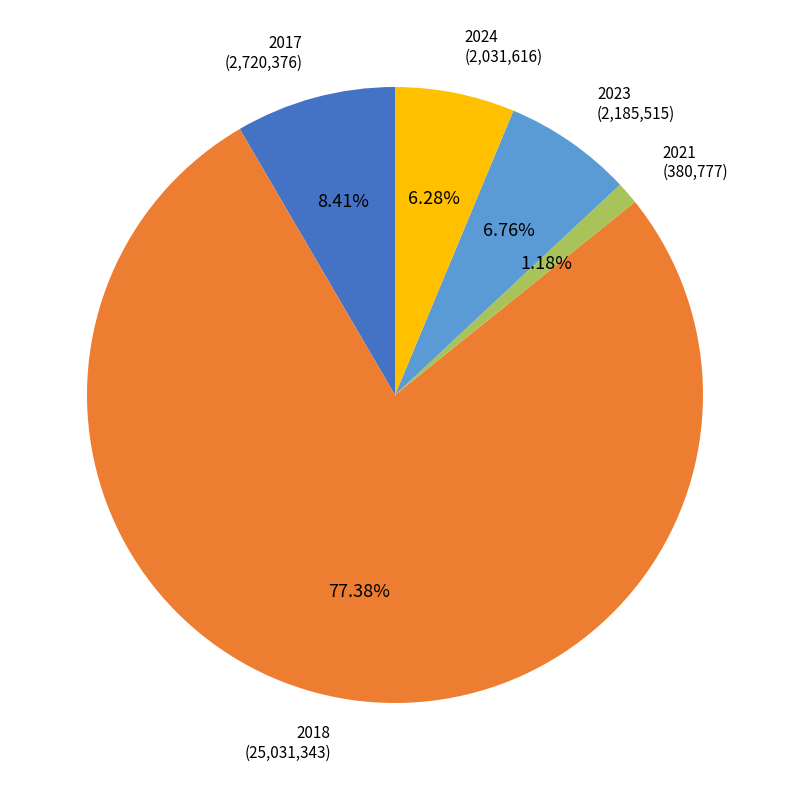

What percentage is the 2018 slice, to the nearest percent?

77%